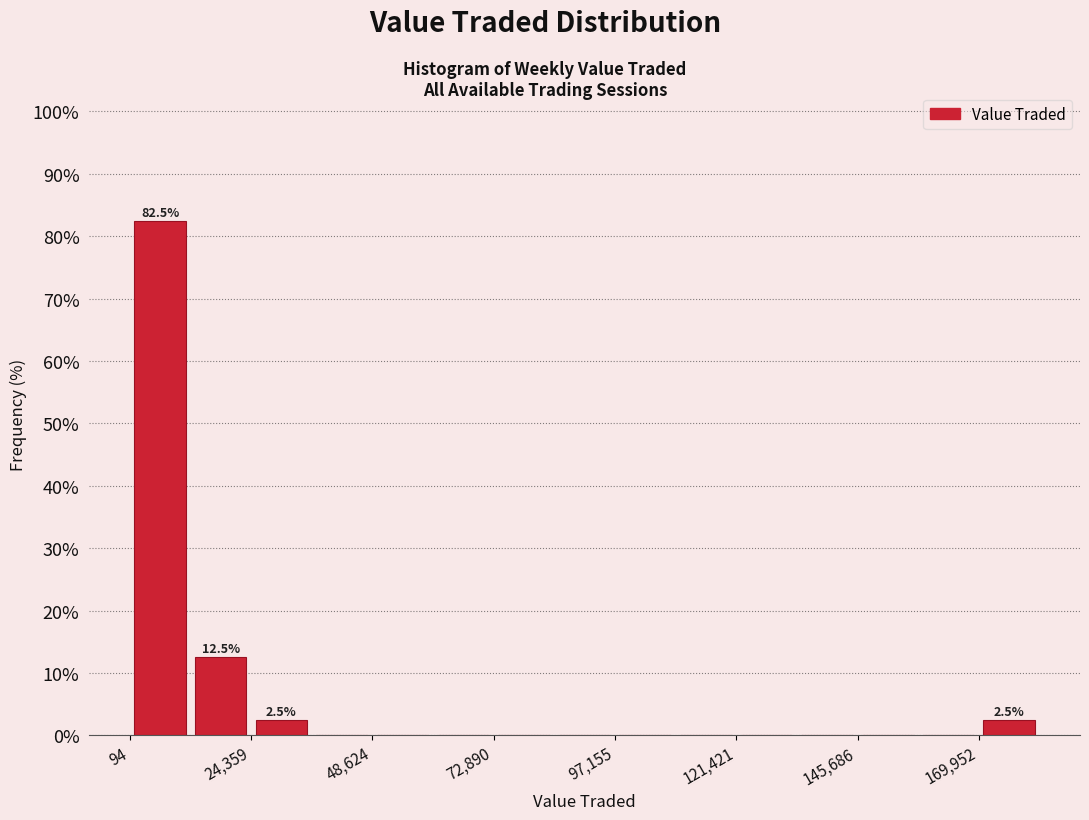

Around what value on the x-axis is the tallest bar? Give the approximate position of its centre, as read against the axis.

5000